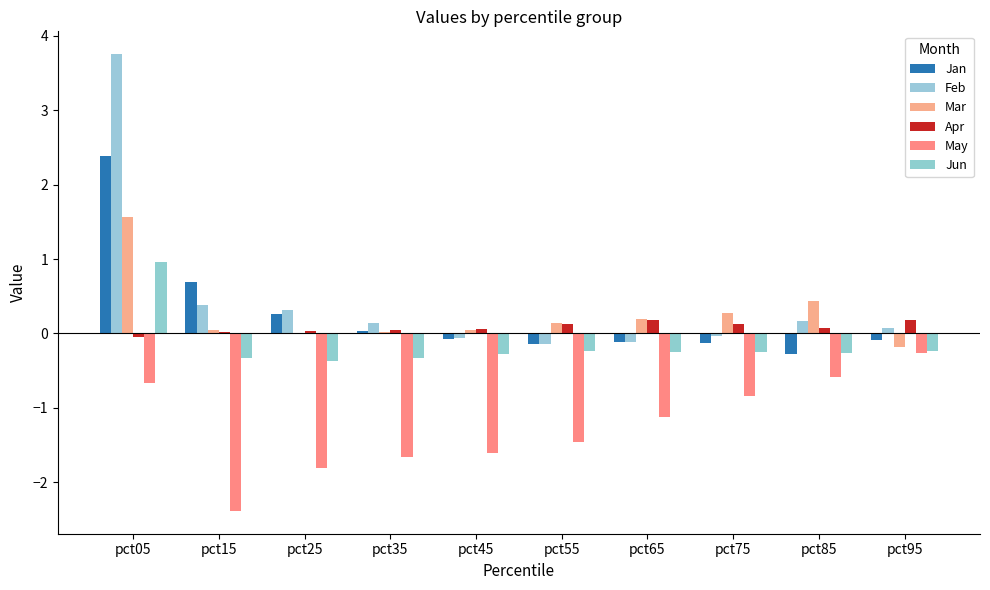

Reading left to right, what are all the values shown in this chart?

Jan: 2.4	0.7	0.3	0.0	-0.1	-0.1	-0.1	-0.1	-0.3	-0.1
Feb: 3.8	0.4	0.3	0.1	-0.1	-0.1	-0.1	-0.0	0.2	0.1
Mar: 1.6	0.0	-0.0	0.0	0.0	0.1	0.2	0.3	0.4	-0.2
Apr: -0.0	0.0	0.0	0.1	0.1	0.1	0.2	0.1	0.1	0.2
May: -0.7	-2.4	-1.8	-1.7	-1.6	-1.5	-1.1	-0.8	-0.6	-0.3
Jun: 1.0	-0.3	-0.4	-0.3	-0.3	-0.2	-0.2	-0.3	-0.3	-0.2